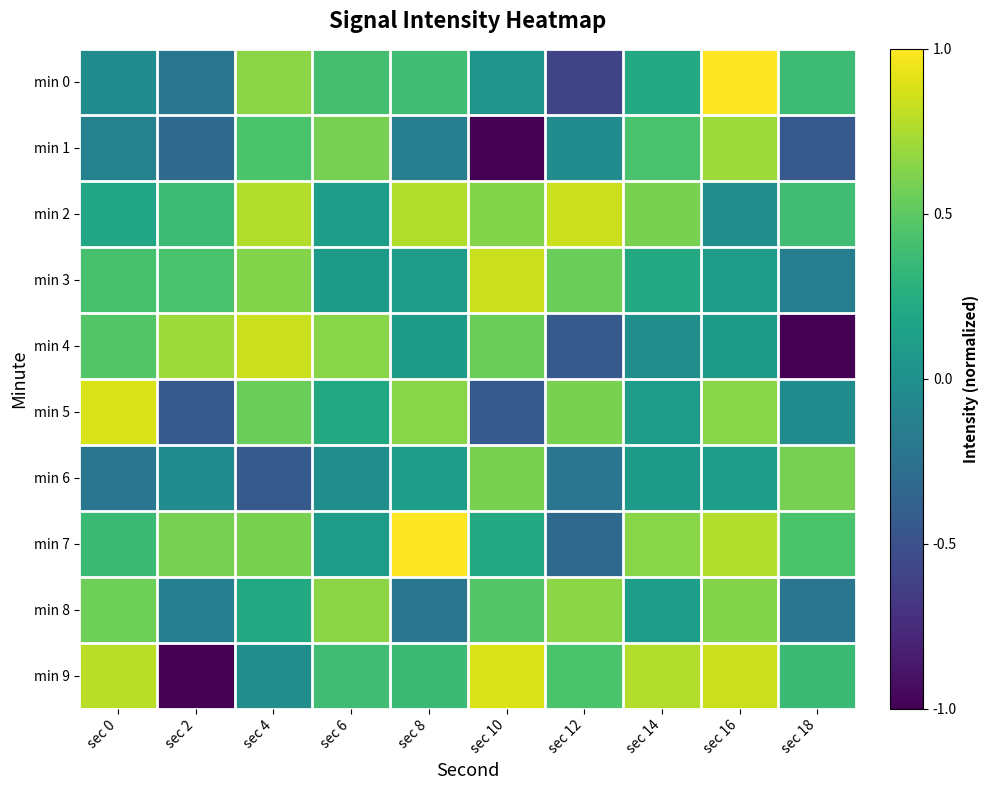

Reading right to left, what are all the values shown in this chart?

min 0: sec 18=0.4	sec 16=1.0	sec 14=0.2	sec 12=-0.6	sec 10=0.0	sec 8=0.4	sec 6=0.4	sec 4=0.7	sec 2=-0.2	sec 0=-0.0
min 1: sec 18=-0.4	sec 16=0.7	sec 14=0.4	sec 12=-0.0	sec 10=-1.0	sec 8=-0.1	sec 6=0.6	sec 4=0.4	sec 2=-0.3	sec 0=-0.1
min 2: sec 18=0.4	sec 16=-0.0	sec 14=0.6	sec 12=0.8	sec 10=0.6	sec 8=0.8	sec 6=0.1	sec 4=0.8	sec 2=0.4	sec 0=0.2
min 3: sec 18=-0.1	sec 16=0.1	sec 14=0.2	sec 12=0.5	sec 10=0.8	sec 8=0.1	sec 6=0.1	sec 4=0.6	sec 2=0.4	sec 0=0.4
min 4: sec 18=-1.0	sec 16=0.1	sec 14=-0.0	sec 12=-0.4	sec 10=0.5	sec 8=0.1	sec 6=0.6	sec 4=0.8	sec 2=0.7	sec 0=0.5
min 5: sec 18=-0.0	sec 16=0.6	sec 14=0.1	sec 12=0.6	sec 10=-0.4	sec 8=0.6	sec 6=0.2	sec 4=0.5	sec 2=-0.4	sec 0=0.9
min 6: sec 18=0.6	sec 16=0.1	sec 14=0.1	sec 12=-0.2	sec 10=0.6	sec 8=0.1	sec 6=-0.0	sec 4=-0.4	sec 2=-0.0	sec 0=-0.2
min 7: sec 18=0.4	sec 16=0.8	sec 14=0.6	sec 12=-0.3	sec 10=0.2	sec 8=1.0	sec 6=0.1	sec 4=0.6	sec 2=0.6	sec 0=0.4
min 8: sec 18=-0.2	sec 16=0.6	sec 14=0.1	sec 12=0.7	sec 10=0.5	sec 8=-0.2	sec 6=0.7	sec 4=0.2	sec 2=-0.1	sec 0=0.6
min 9: sec 18=0.4	sec 16=0.8	sec 14=0.8	sec 12=0.4	sec 10=0.9	sec 8=0.4	sec 6=0.4	sec 4=-0.0	sec 2=-1.0	sec 0=0.8